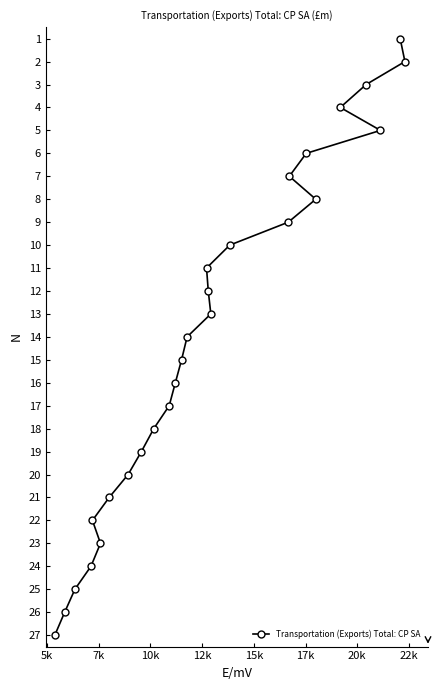

What is the maximum value shown in the chart?

27